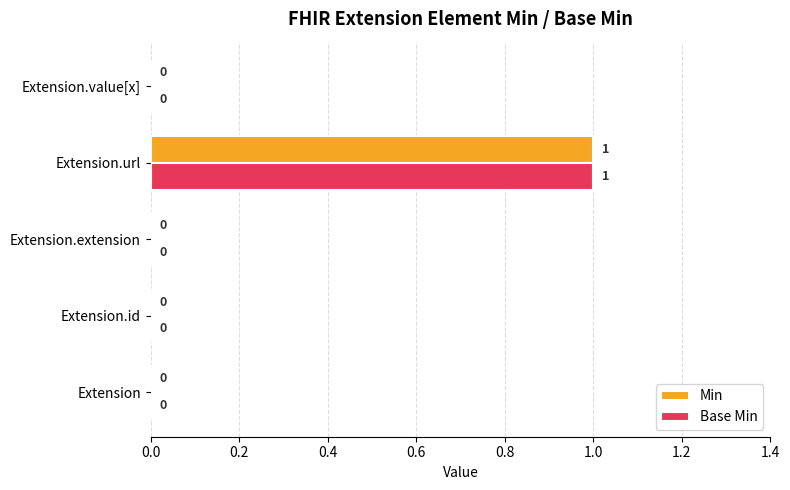

At which category does the chart reach its peak across all series?

Extension.url